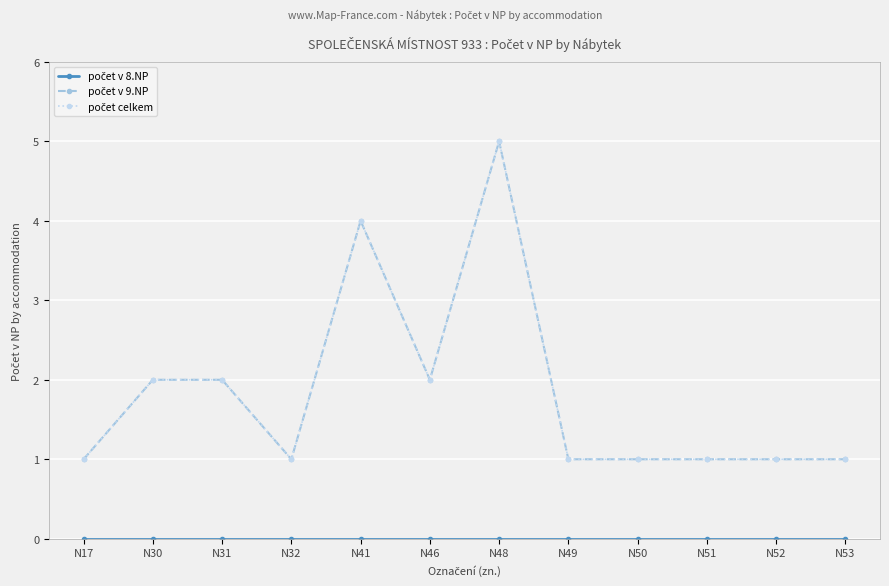

What is the approximate value of počet v 9.NP at N31?

2